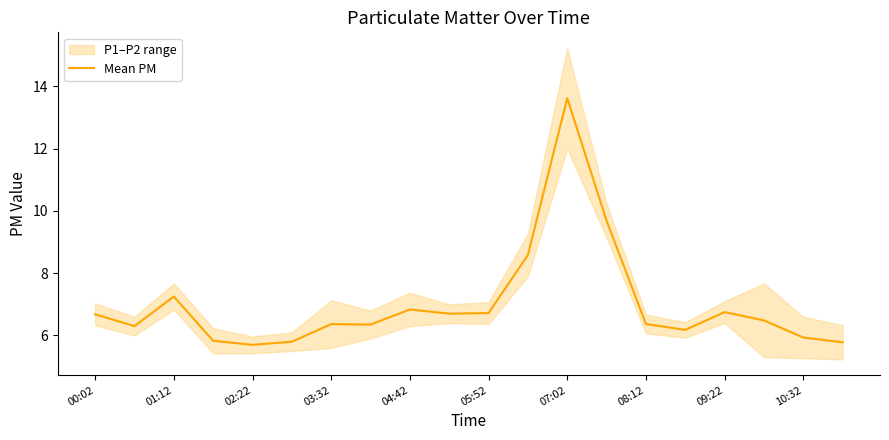

Does the chart have visible grid lines?

No